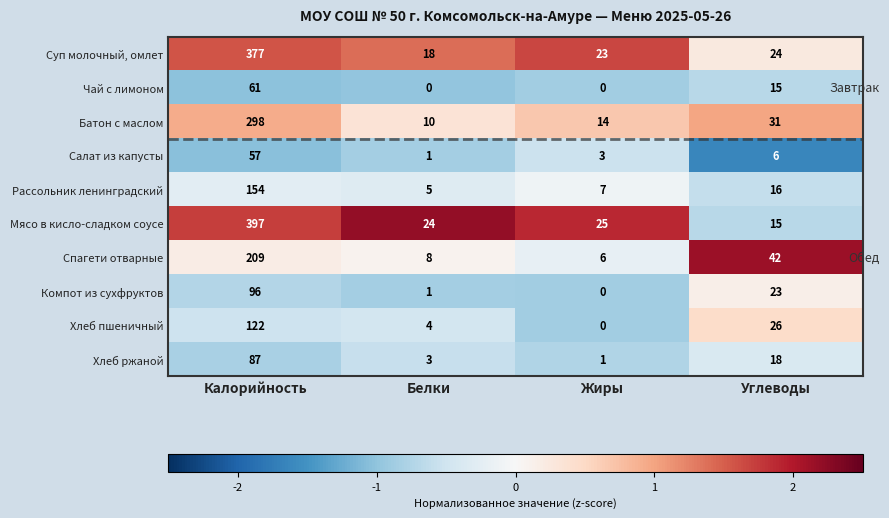

What is the difference between the highest and lowest values at Калорийность?

340